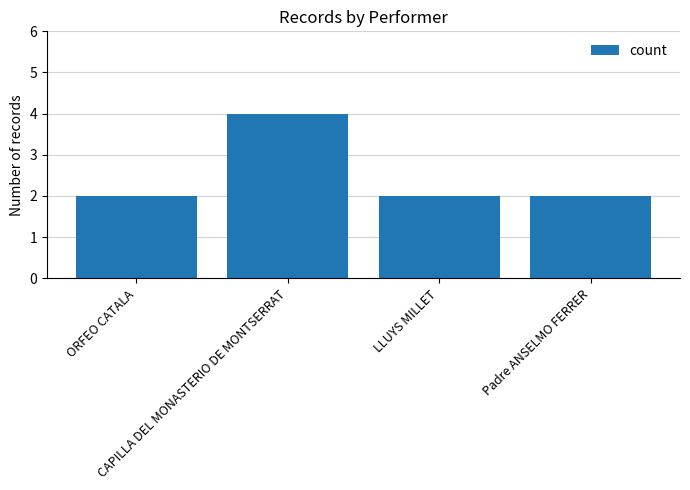

What is the sum of all values?

10